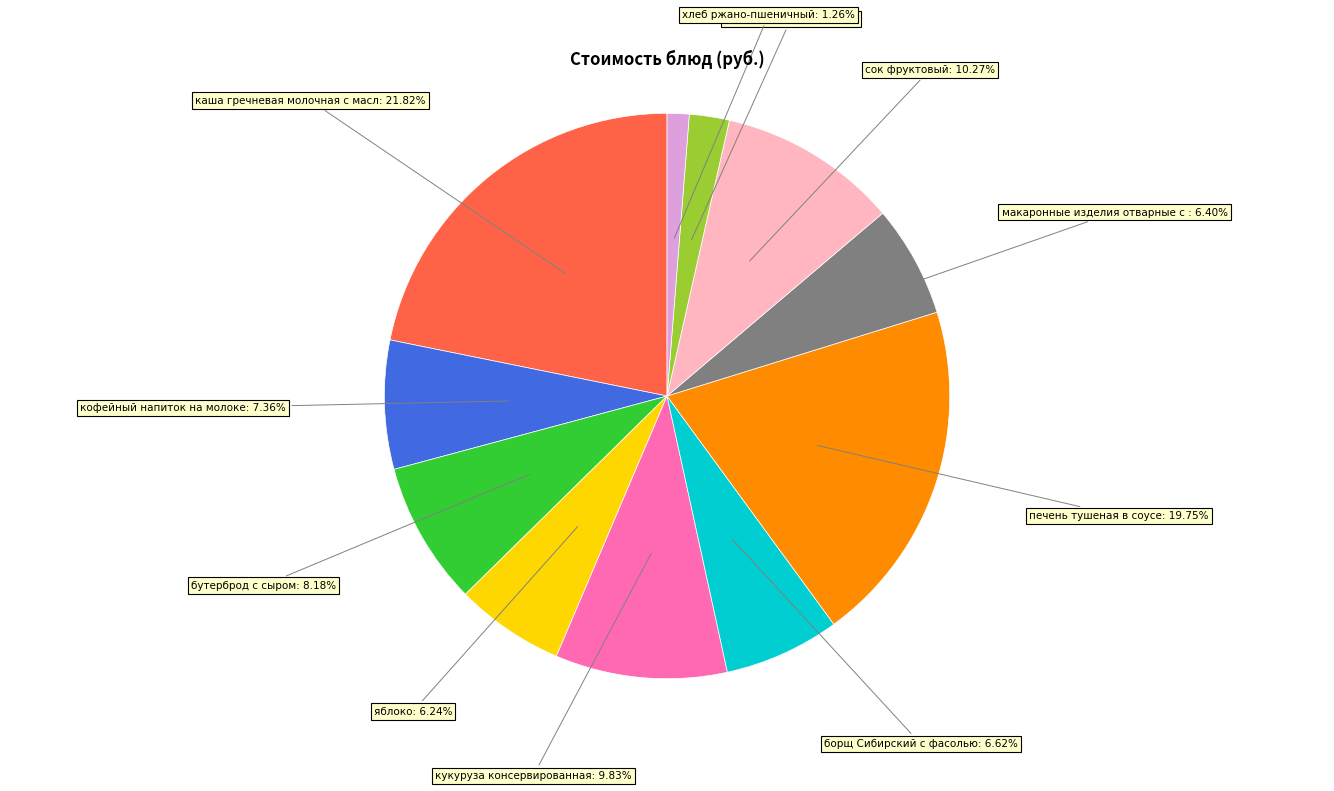

Does any single category account for the majority?

No